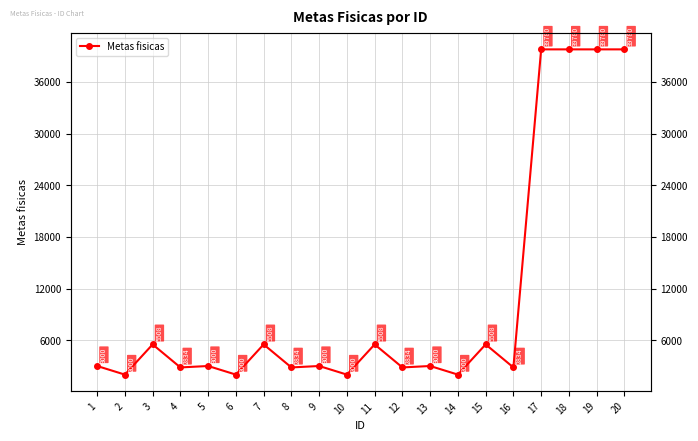

Between 10 and 5, which is larger?

5